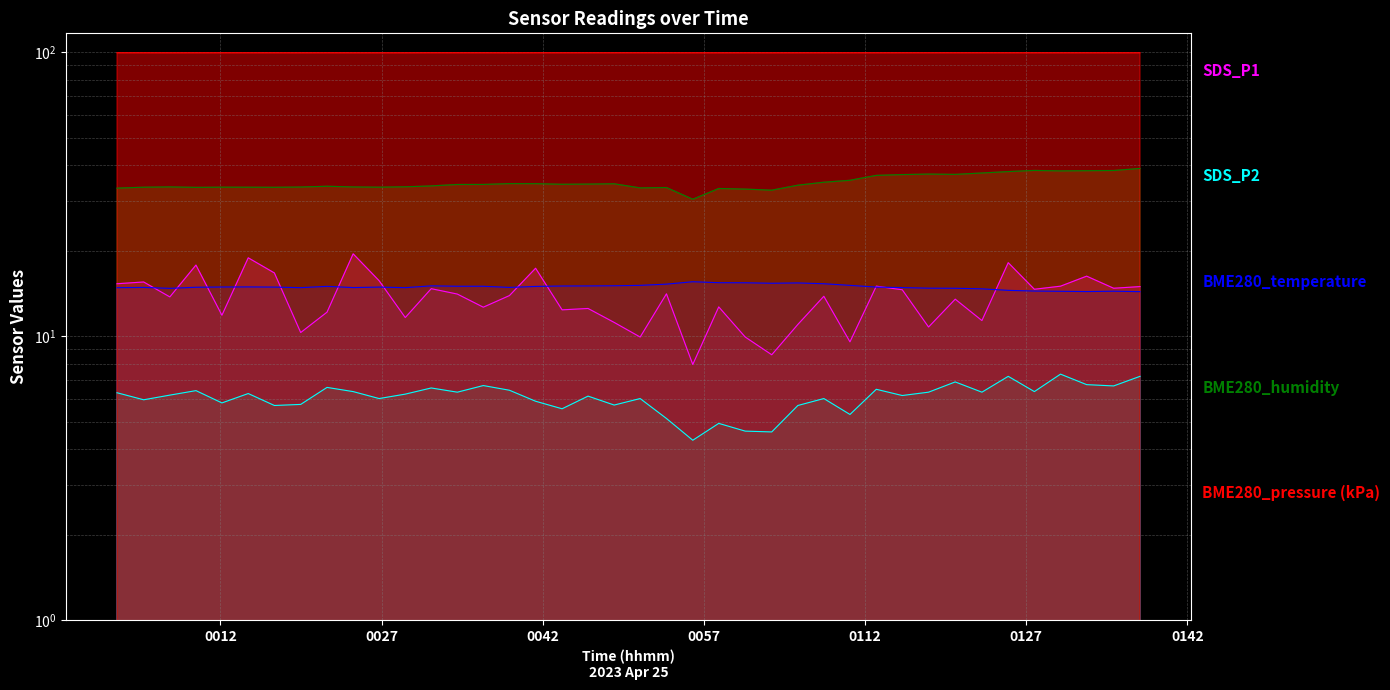

At which label does BME280_temperature reach its peak?

2023/04/25 00:55:58